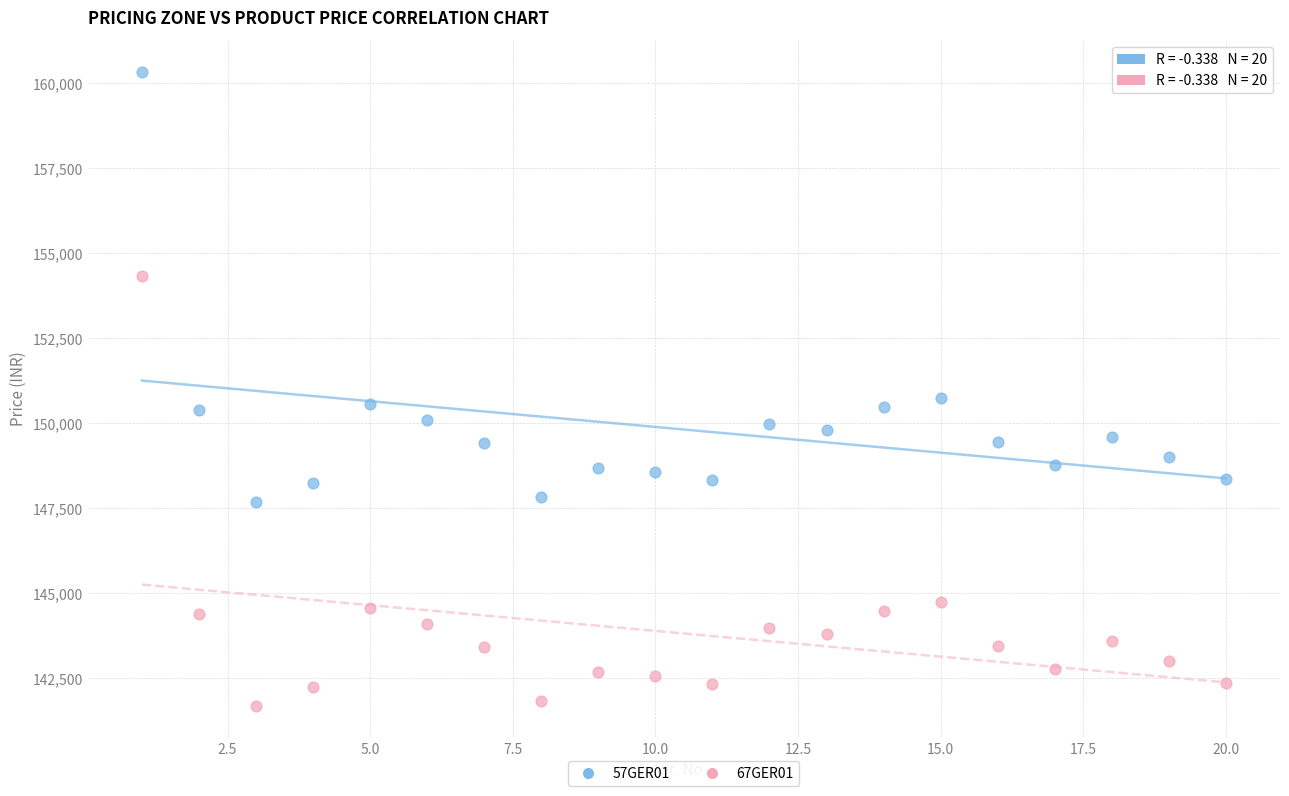

Which series reaches the maximum Y coordinate?

57GER01